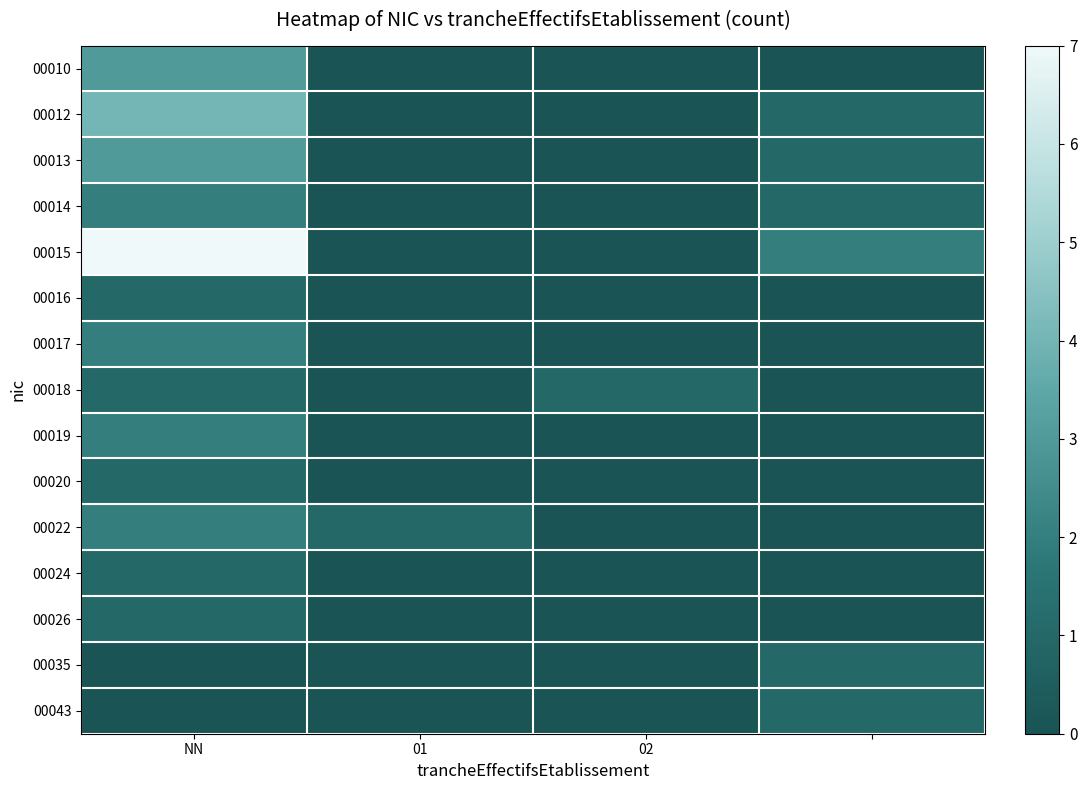

Reading left to right, list all the values displayed in this chart.

00010: 3	0	0	0
00012: 4	0	0	1
00013: 3	0	0	1
00014: 2	0	0	1
00015: 7	0	0	2
00016: 1	0	0	0
00017: 2	0	0	0
00018: 1	0	1	0
00019: 2	0	0	0
00020: 1	0	0	0
00022: 2	1	0	0
00024: 1	0	0	0
00026: 1	0	0	0
00035: 0	0	0	1
00043: 0	0	0	1